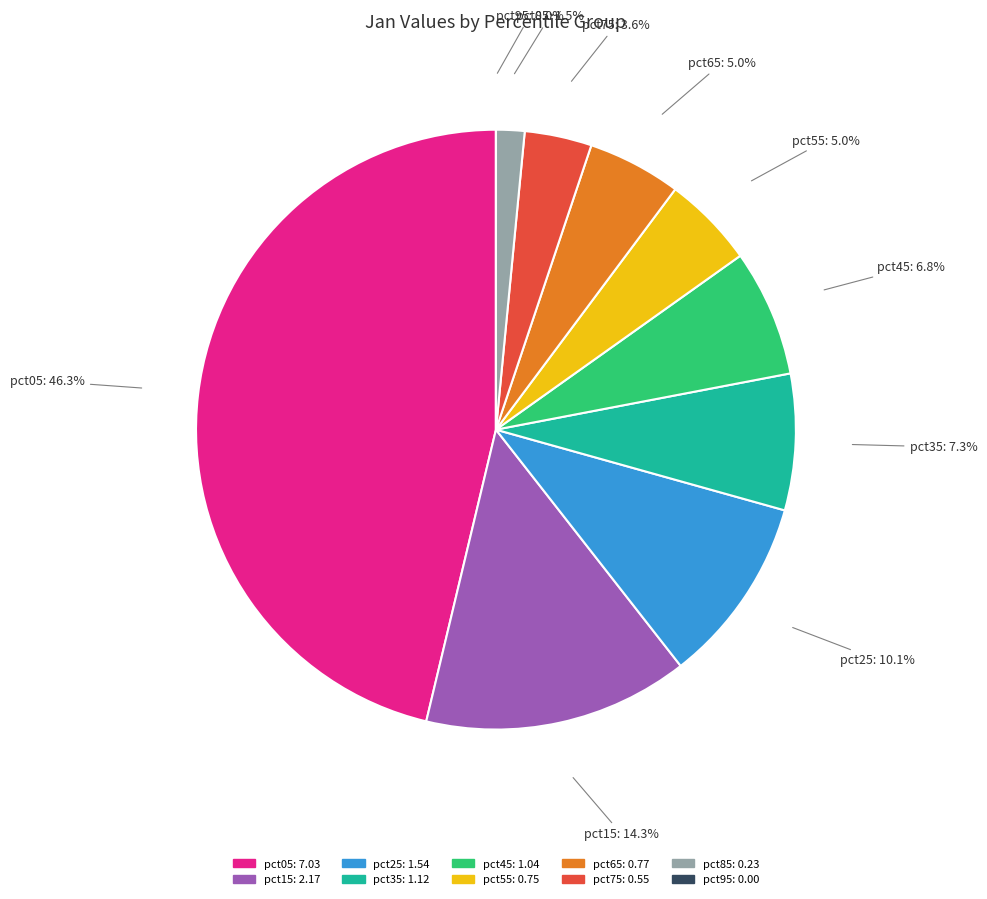

To the nearest percent, what is the difference between the pct05 and pct35 slice percentages?

39%